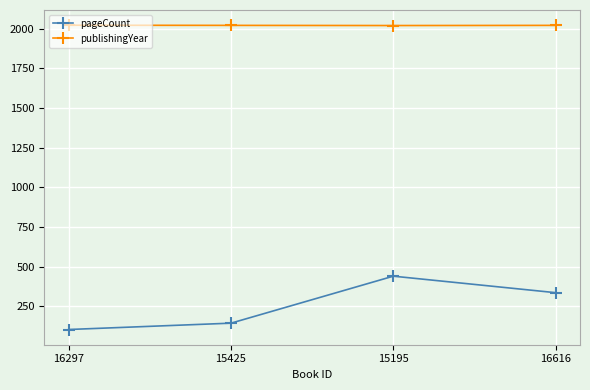

What is the value of the publishingYear point at the 1st from the left?

2021